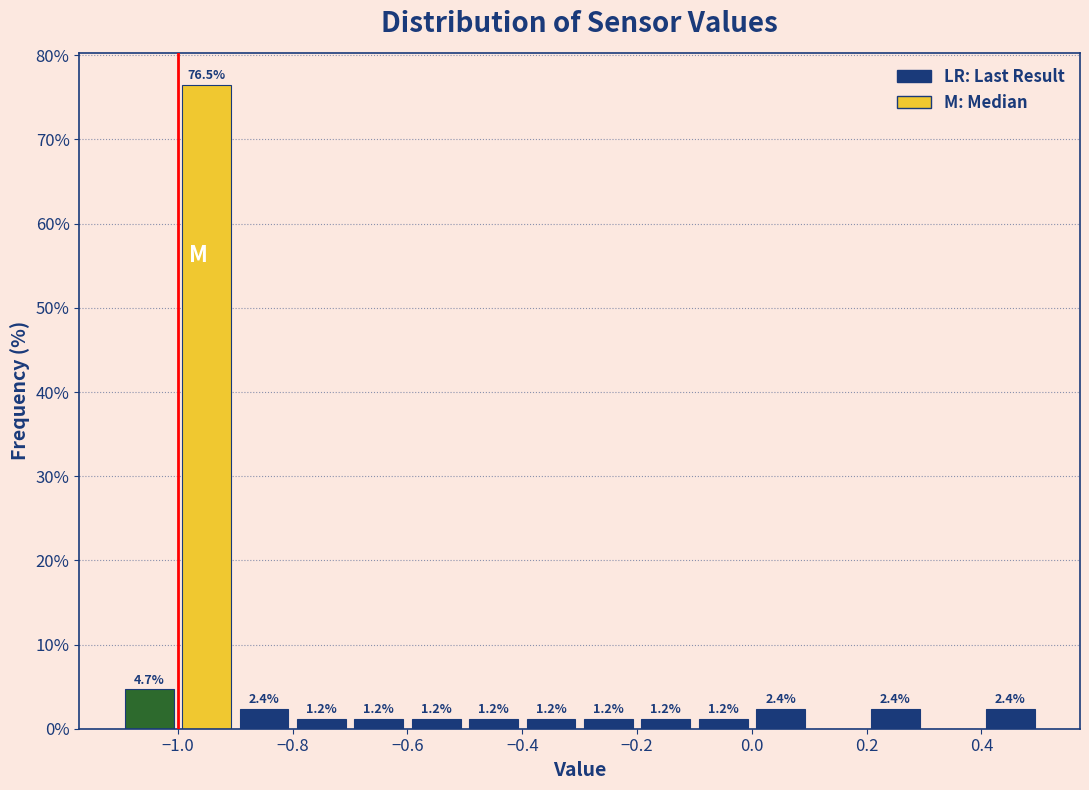

Which range on the x-axis has the tallest bar?

-1.0 to -0.9